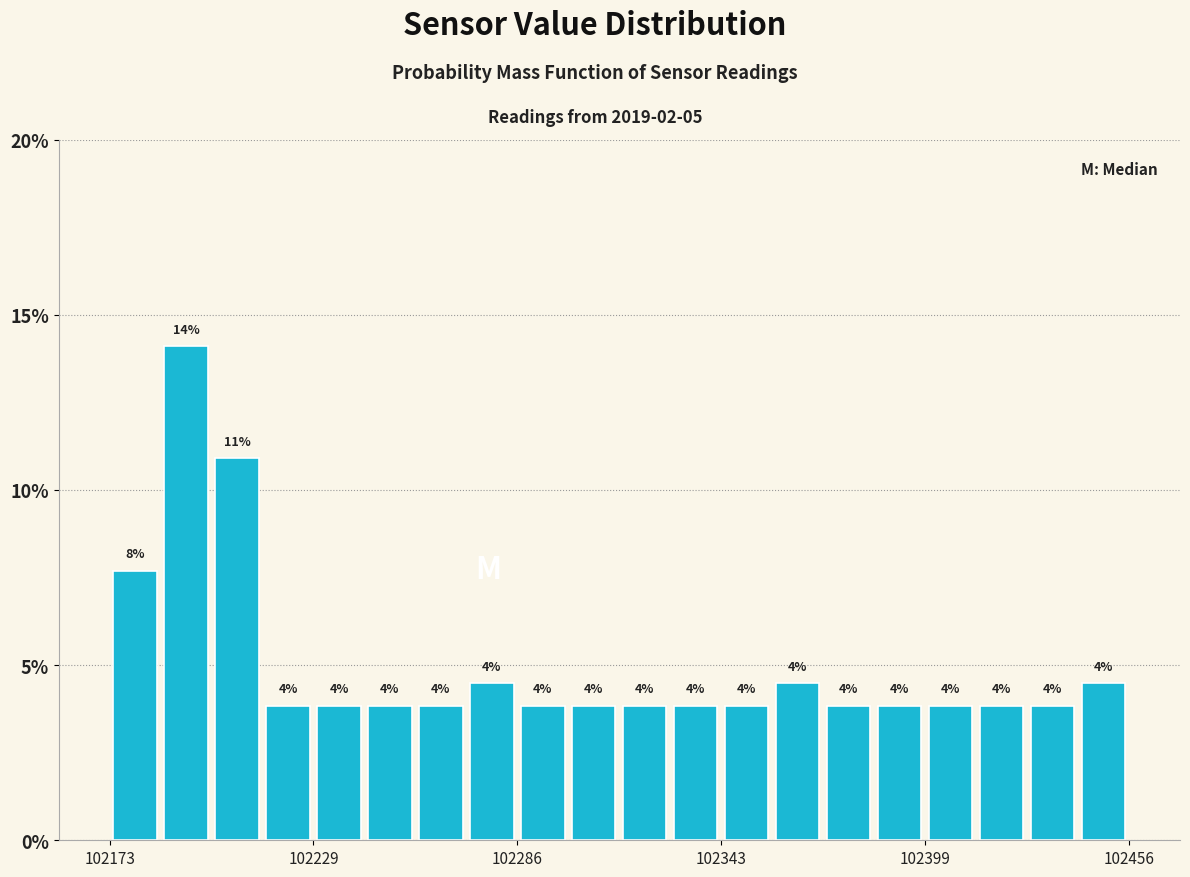

Read against the x-axis, roughly where is the centre of the tallest bar?

102190